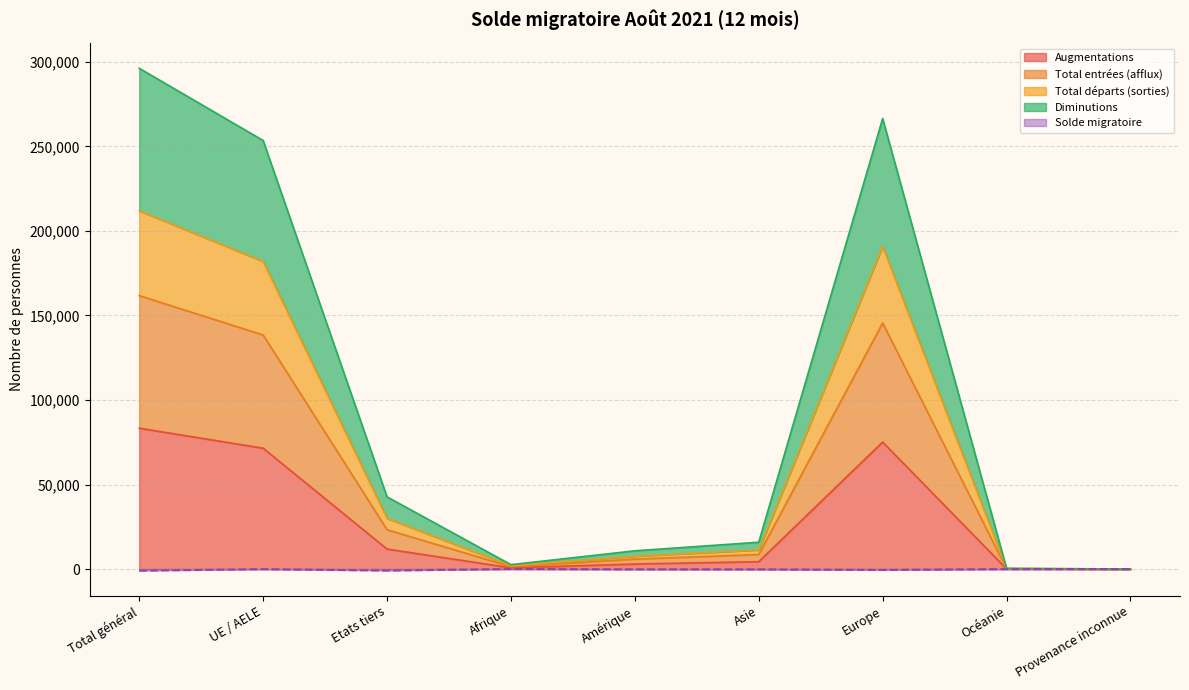

True or false: Augmentations has more than 2 points higher than both neighbors.

False